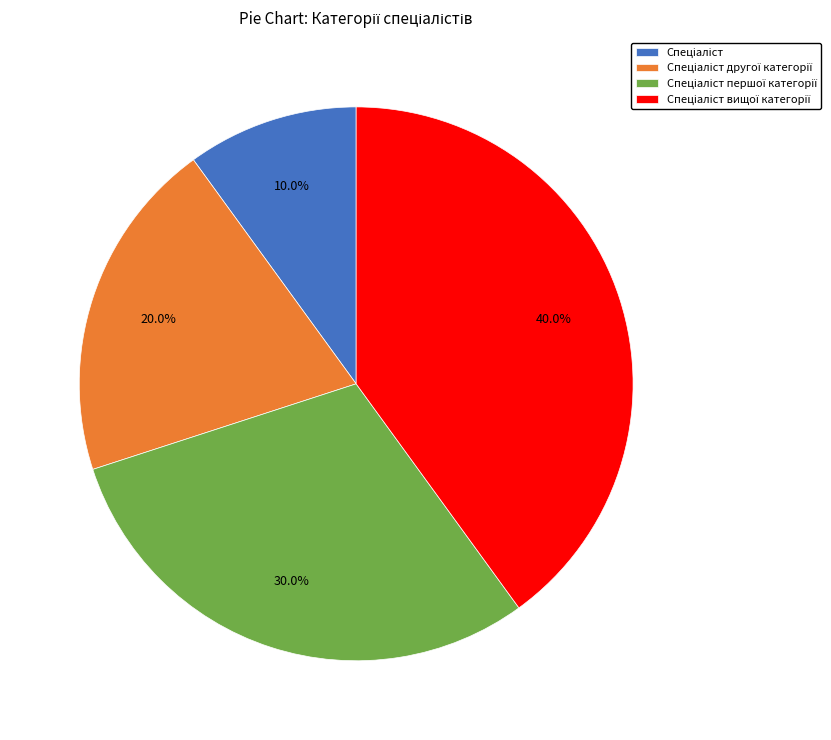

Does any single category account for the majority?

No